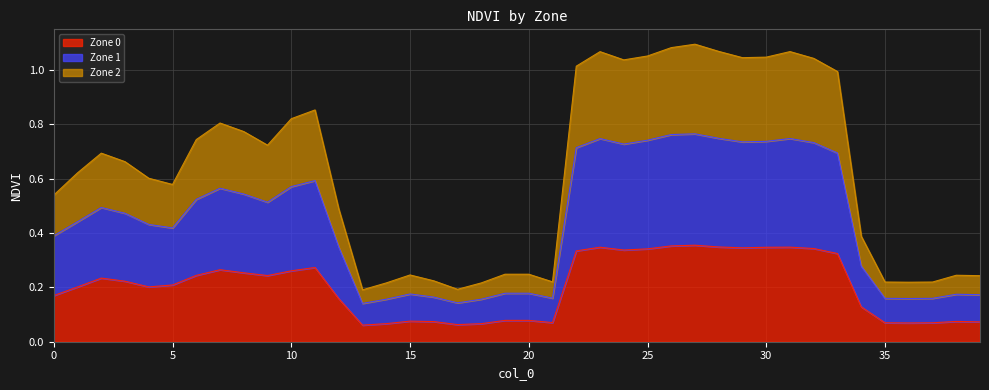

True or false: Zone 1 has more than 1 interior local peaks.

True